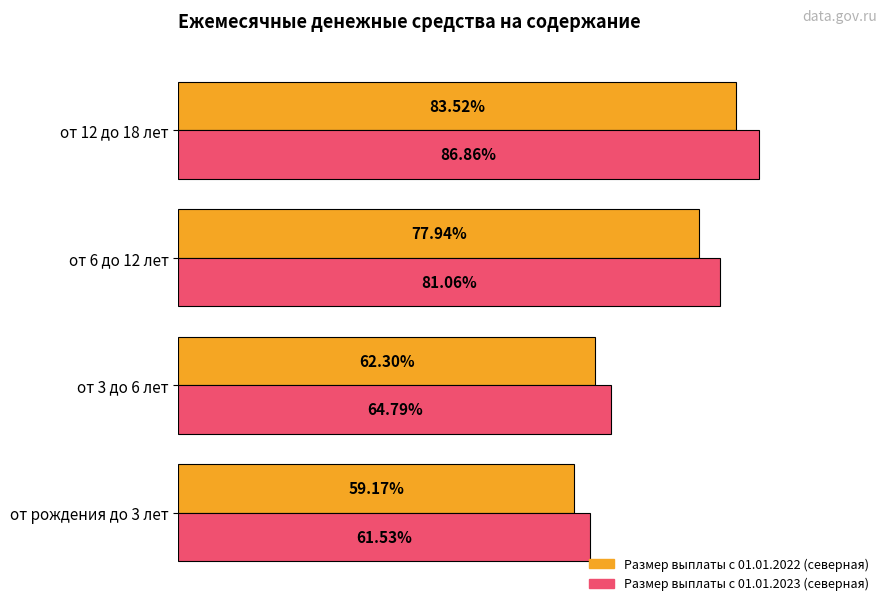

Rank the series by their maximum value, from lowest to highest.

Размер выплаты с 01.01.2022 (северная), Размер выплаты с 01.01.2023 (северная)